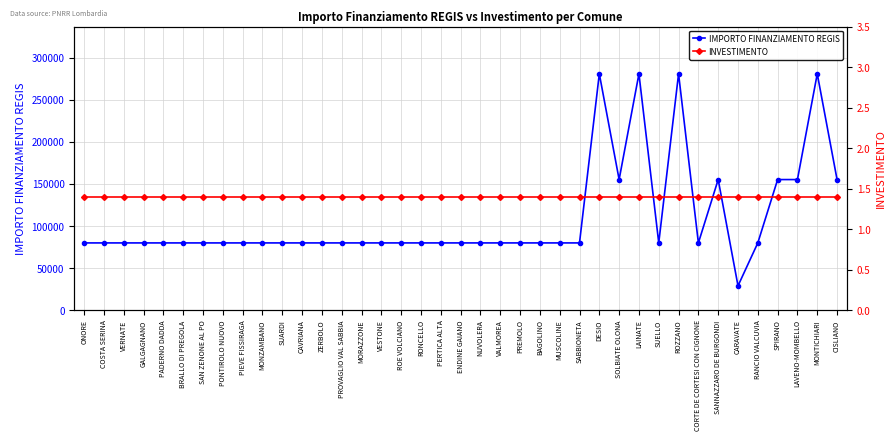

What are all the series names shown in the legend?

IMPORTO FINANZIAMENTO REGIS, INVESTIMENTO